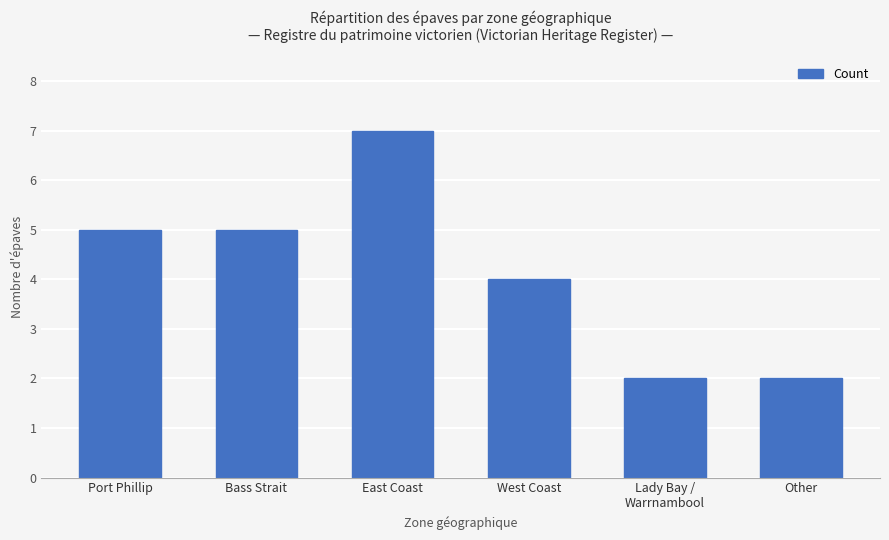

What is the change in value from Port Phillip to Lady Bay /
Warrnambool?

-3